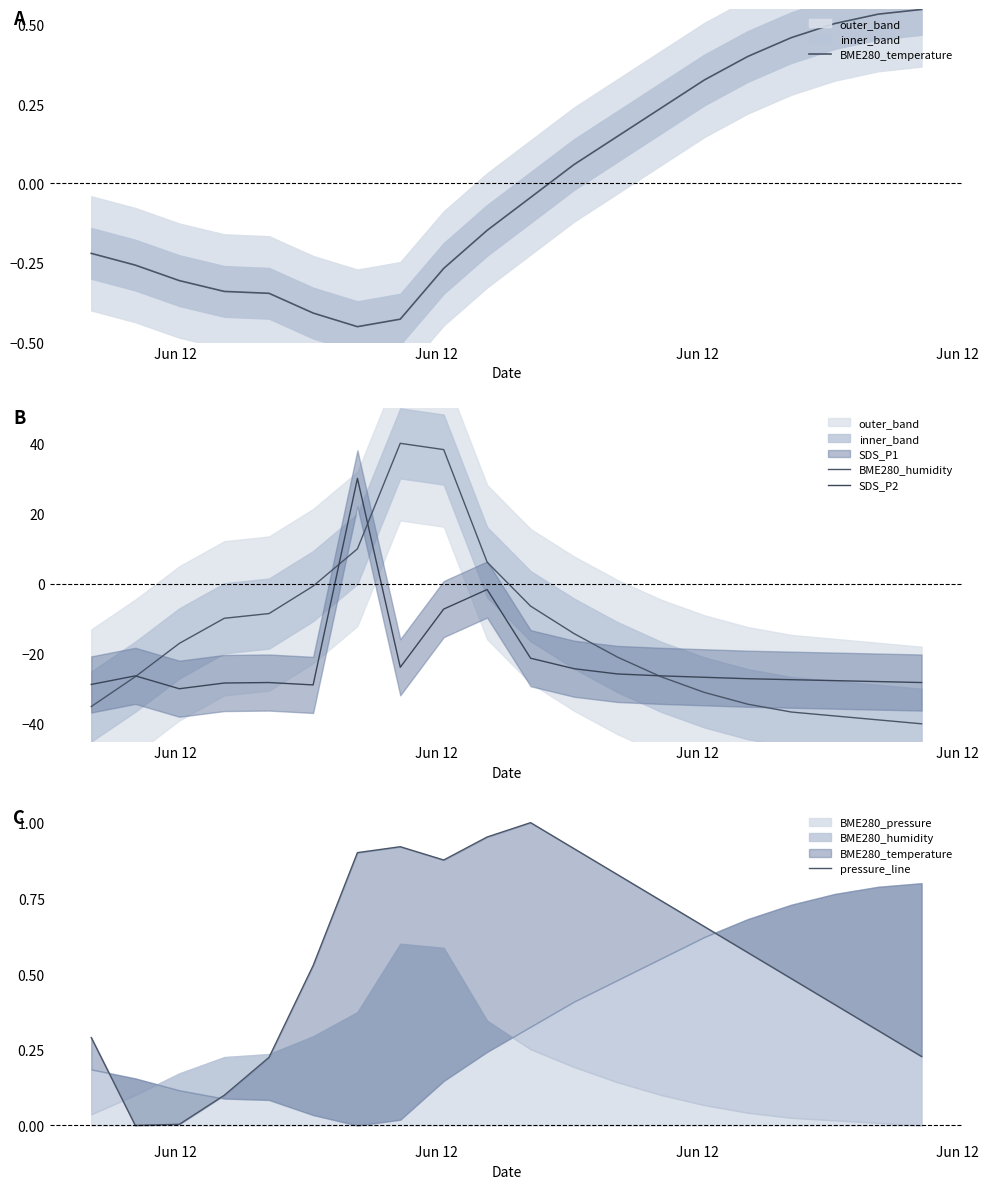

Where is the first local maximum for SDS_P2?

Jun 12